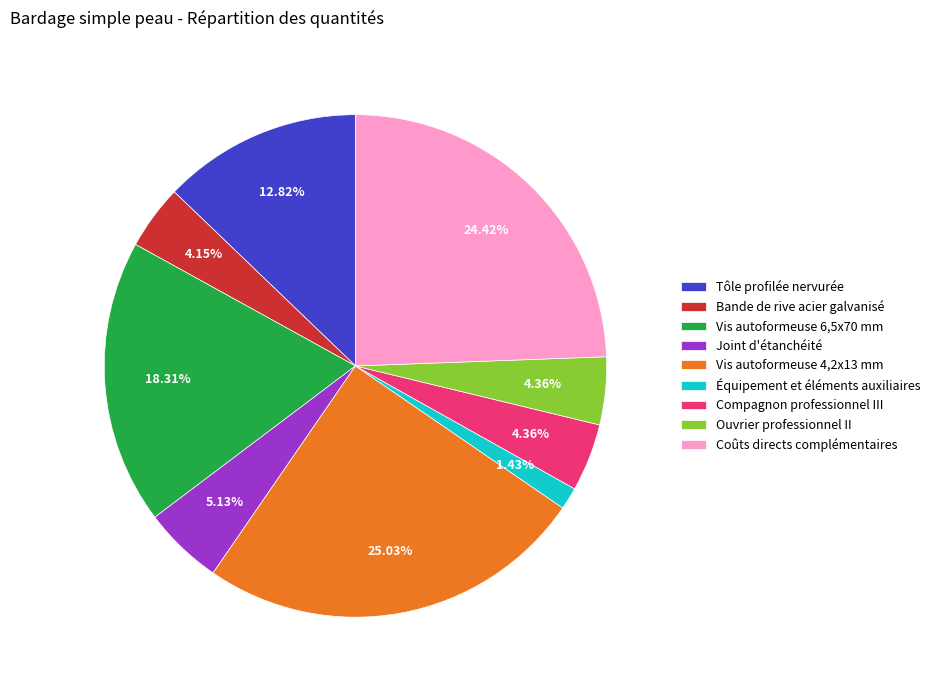

To the nearest percent, what is the difference between the largest and smallest slice percentages?

24%